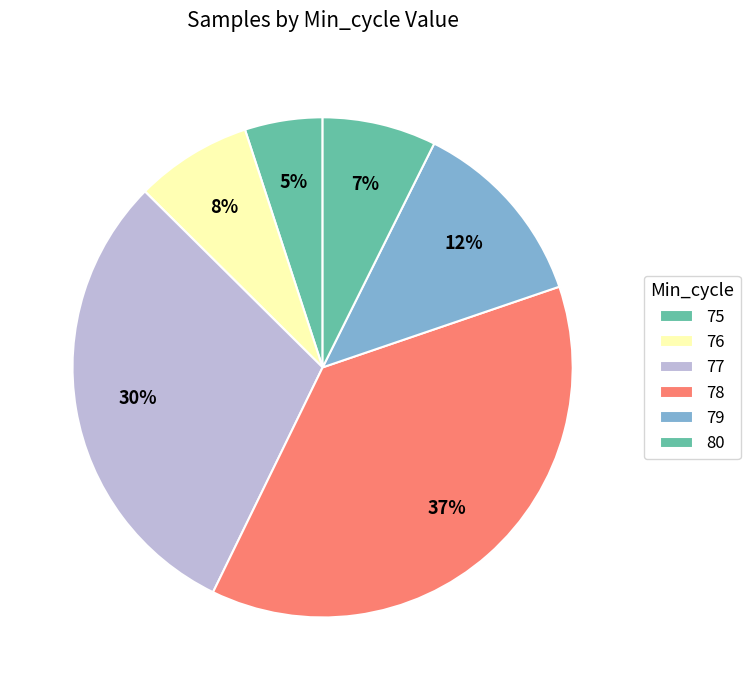

What is the smallest slice in the pie chart?

75